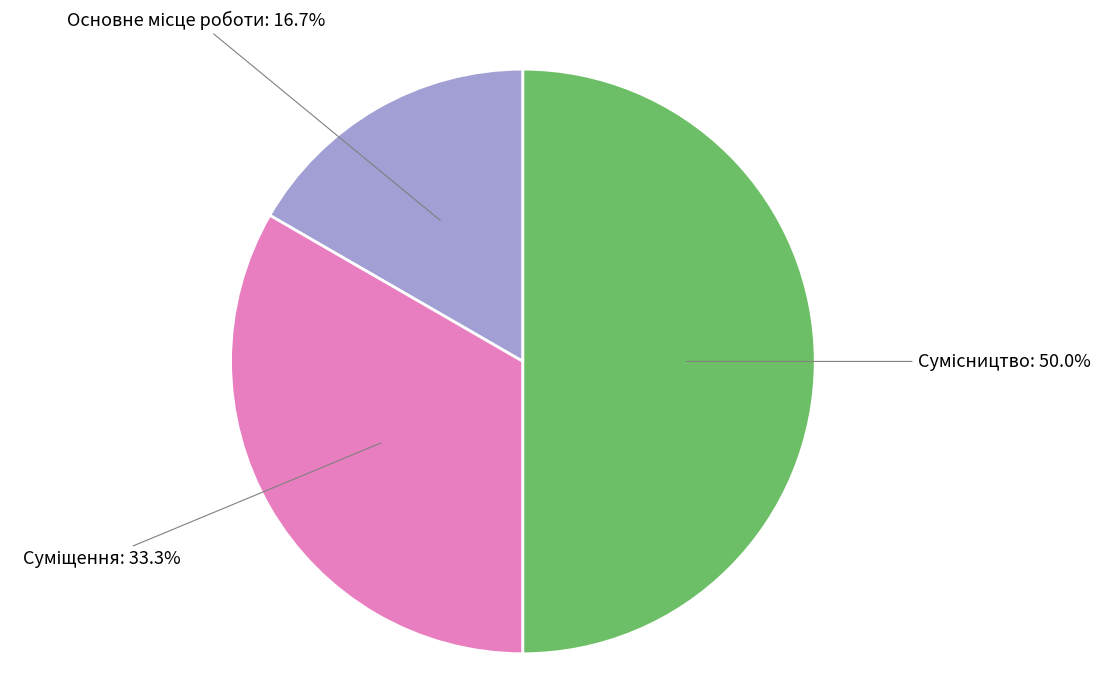

True or false: Сумісництво accounts for 64% of the total.

False